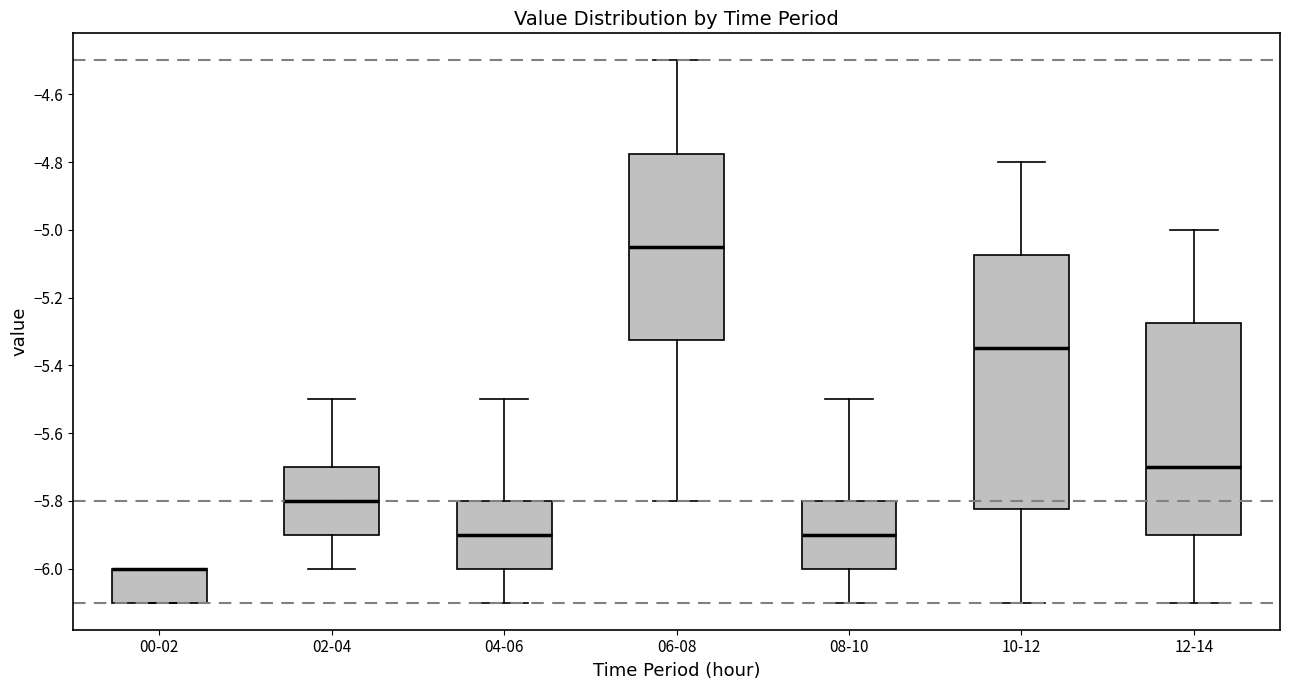

Reading left to right, read every box against the y-axis: the position of its median line, the range the box covers, and the ends of its whiskers. The values are not printed on the chart, so give them approximately, as read against the axis.

00-02: median -6.00 (drawn on the box's upper edge), box -6.10 to -6.00, whiskers -6.10 to -6.00
02-04: median -5.80, box -5.90 to -5.70, whiskers -6.00 to -5.50
04-06: median -5.90, box -6.00 to -5.80, whiskers -6.10 to -5.50
06-08: median -5.04, box -5.32 to -4.78, whiskers -5.80 to -4.50
08-10: median -5.90, box -6.00 to -5.80, whiskers -6.10 to -5.50
10-12: median -5.34, box -5.82 to -5.08, whiskers -6.10 to -4.80
12-14: median -5.70, box -5.90 to -5.28, whiskers -6.10 to -5.00